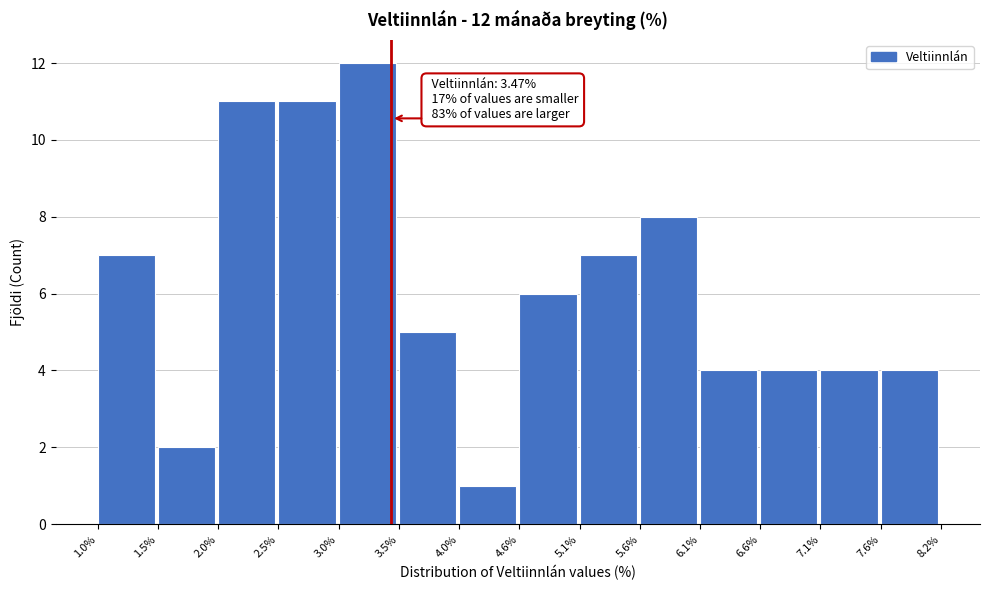

Over which range of the x-axis is the bar tallest?

3.0% to 3.5%